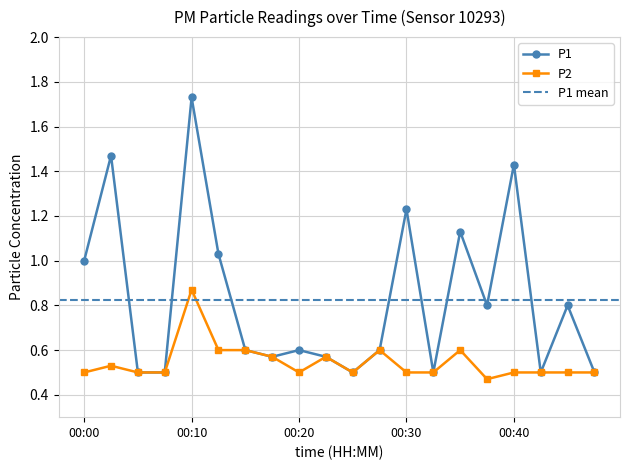

Reading right to left, extract all data points from this chart.

P1: 00:47=0.5	00:45=0.8	00:42=0.5	00:40=1.4	00:37=0.8	00:35=1.1	00:32=0.5	00:30=1.2	00:27=0.6	00:25=0.5	00:22=0.6	00:20=0.6	00:17=0.6	00:15=0.6	00:12=1.0	00:10=1.7	00:07=0.5	00:05=0.5	00:02=1.5	00:00=1.0
P2: 00:47=0.5	00:45=0.5	00:42=0.5	00:40=0.5	00:37=0.5	00:35=0.6	00:32=0.5	00:30=0.5	00:27=0.6	00:25=0.5	00:22=0.6	00:20=0.5	00:17=0.6	00:15=0.6	00:12=0.6	00:10=0.9	00:07=0.5	00:05=0.5	00:02=0.5	00:00=0.5